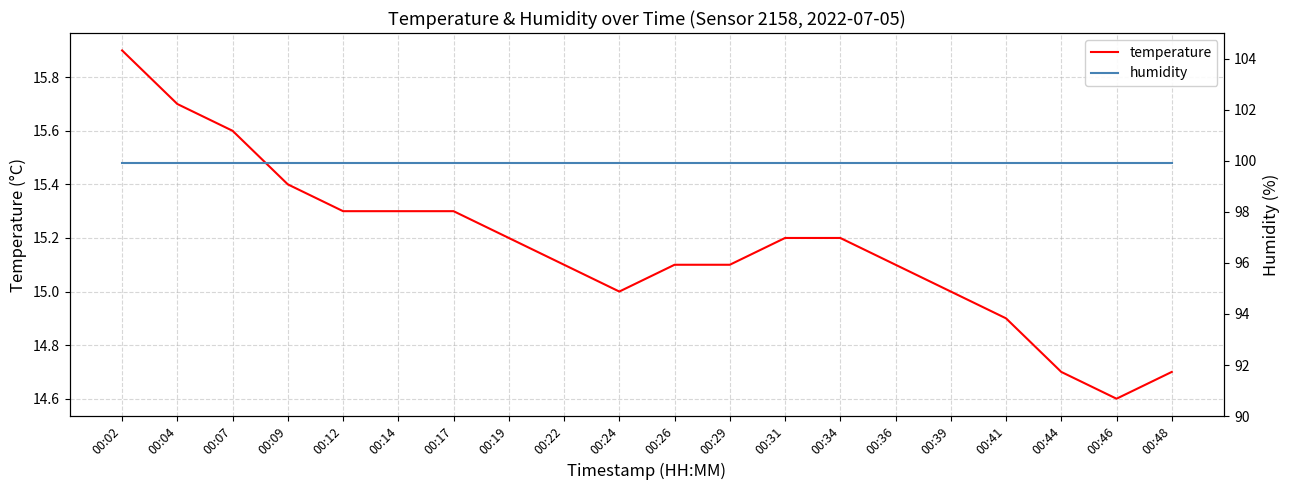

Which has a higher value, 00:48 or 00:02?

00:02